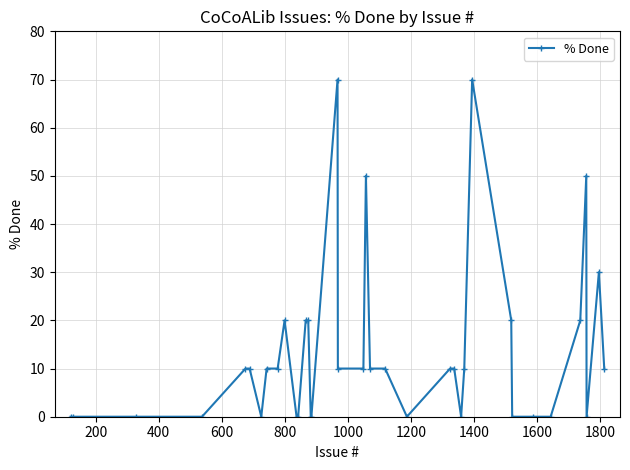

Does the chart display data point markers on the line(s)?

Yes